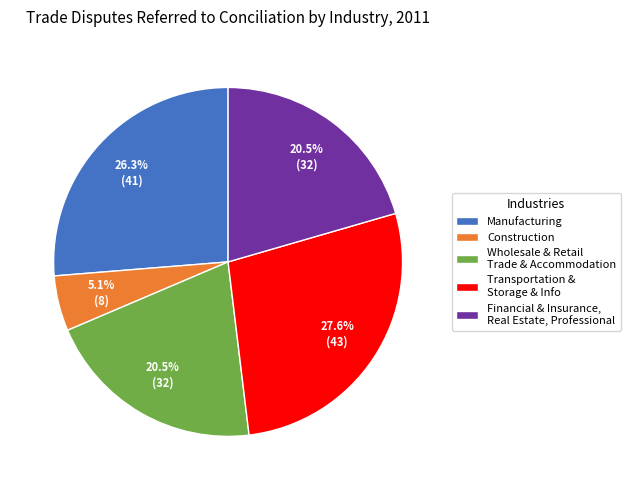

How many segments does this pie chart have?

5